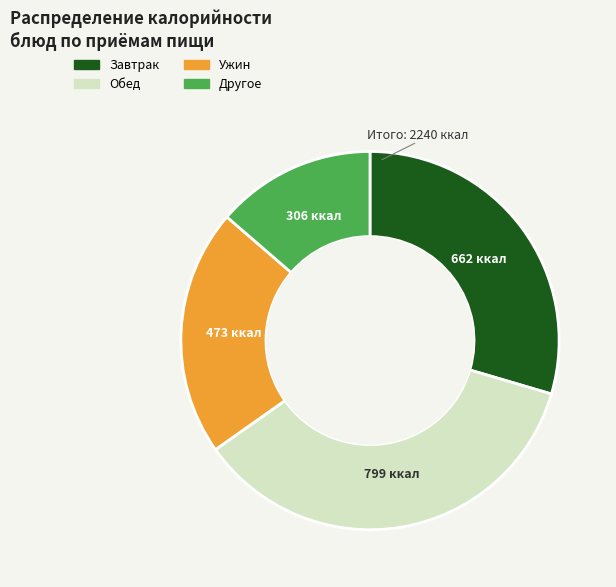

Does any single category account for the majority?

No